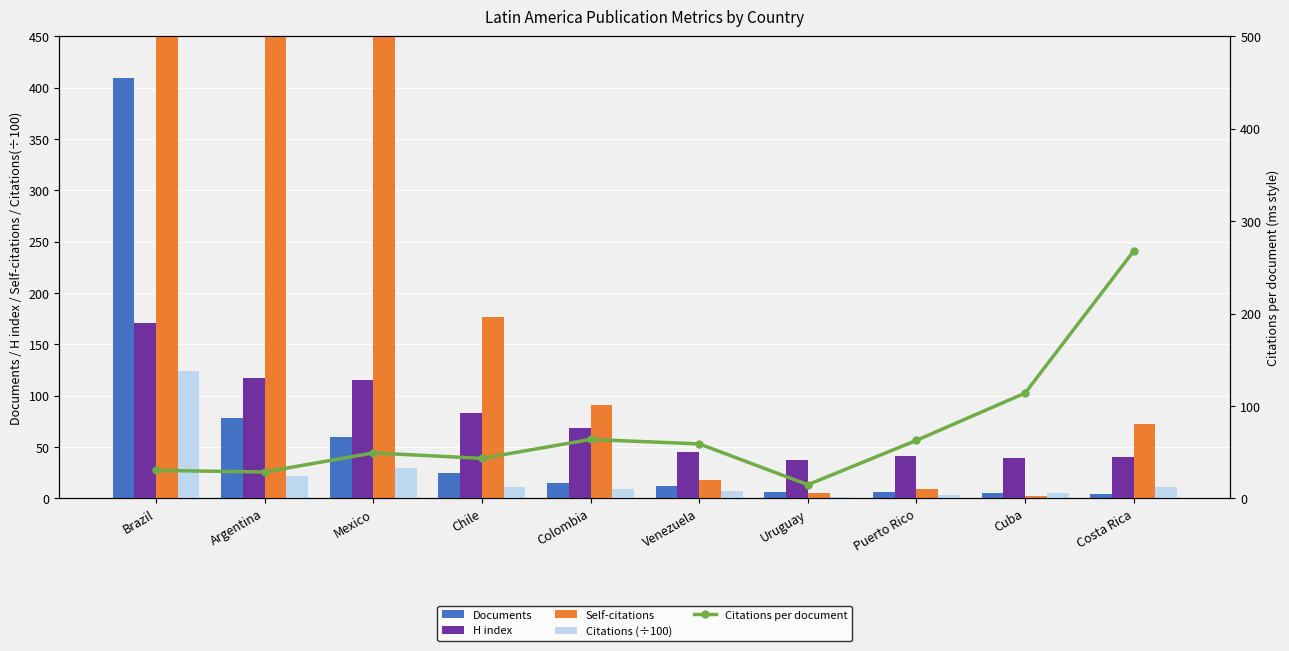

What is the total value across all series at Colombia?

248.4